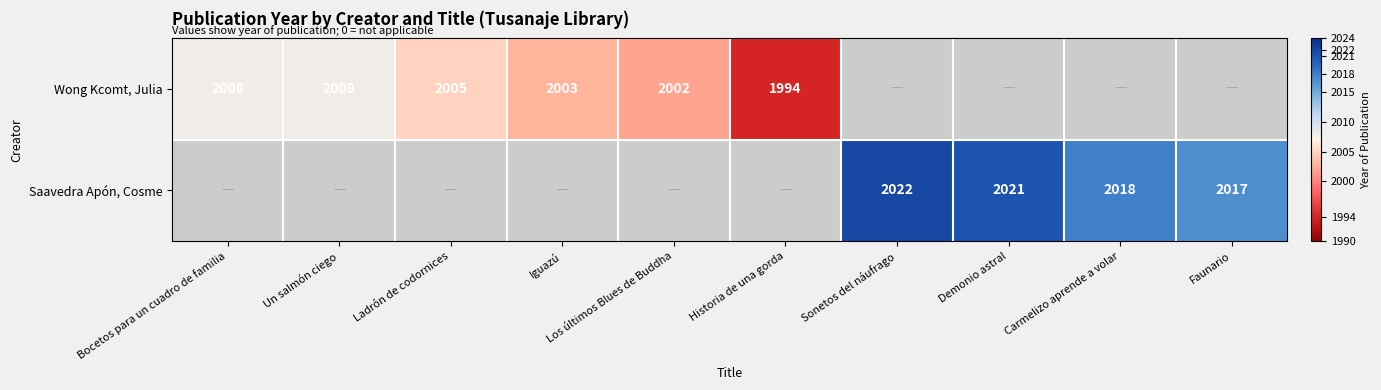

The value of Saavedra Apón, Cosme at Demonio astral is 2774. True or false?

False